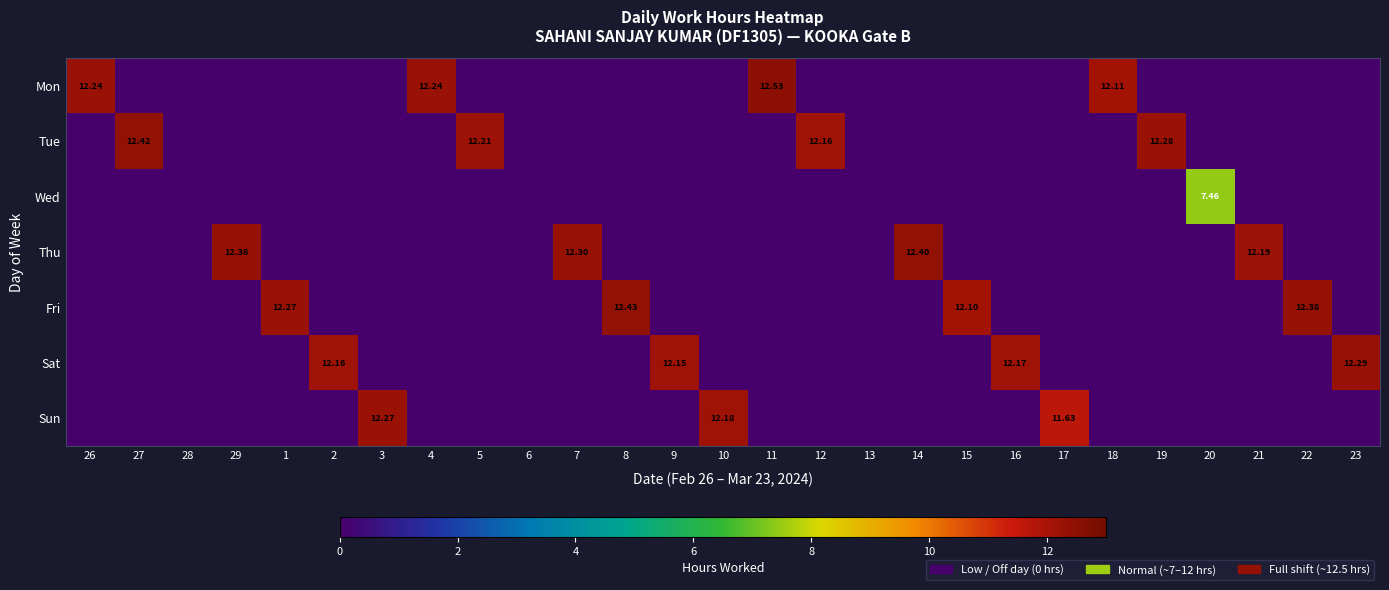

How many positive values does the Thu series have?

4